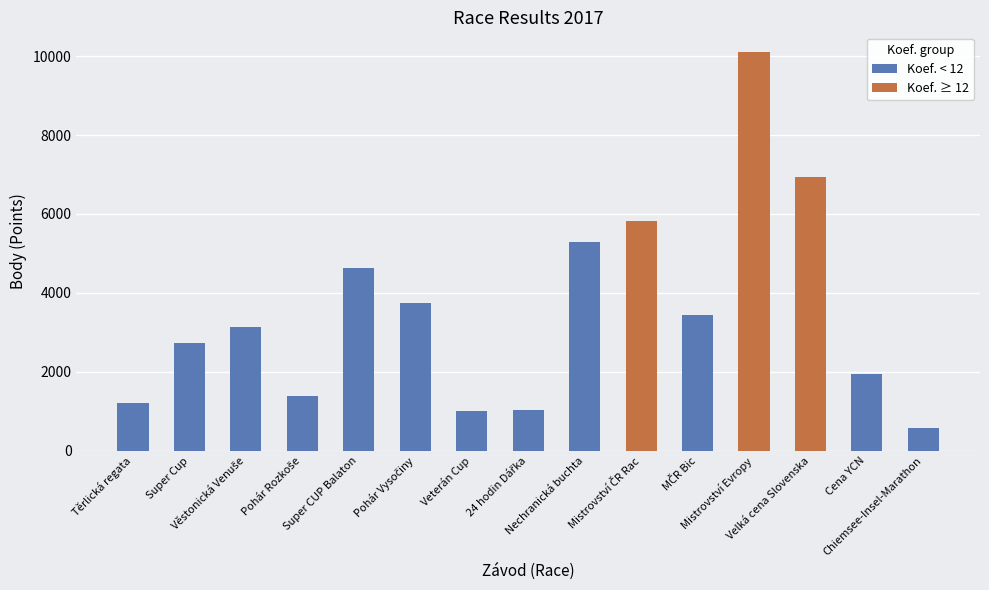

Where does the Body series first go above 3135?

Super CUP Balaton